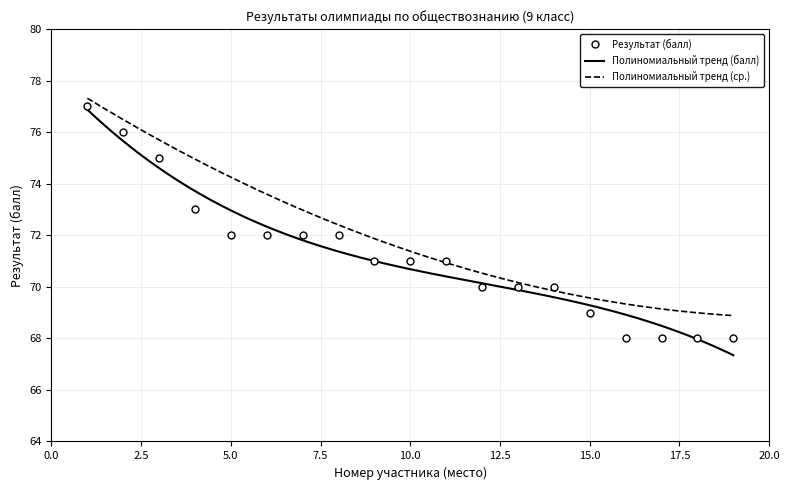

What is the sum of all values?

1353